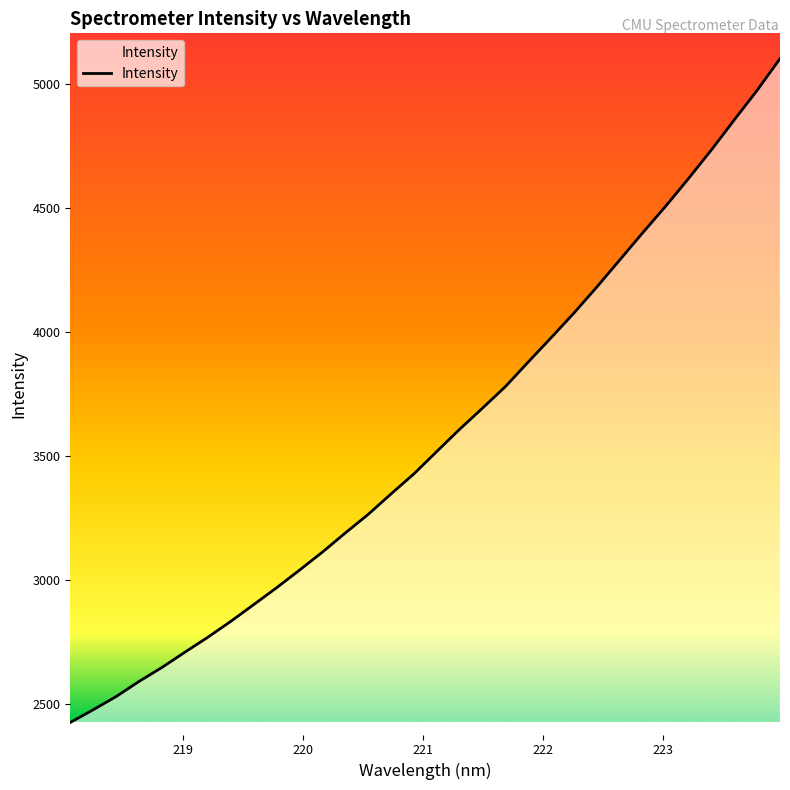

True or false: the data has more than 1 interior local peaks.

False